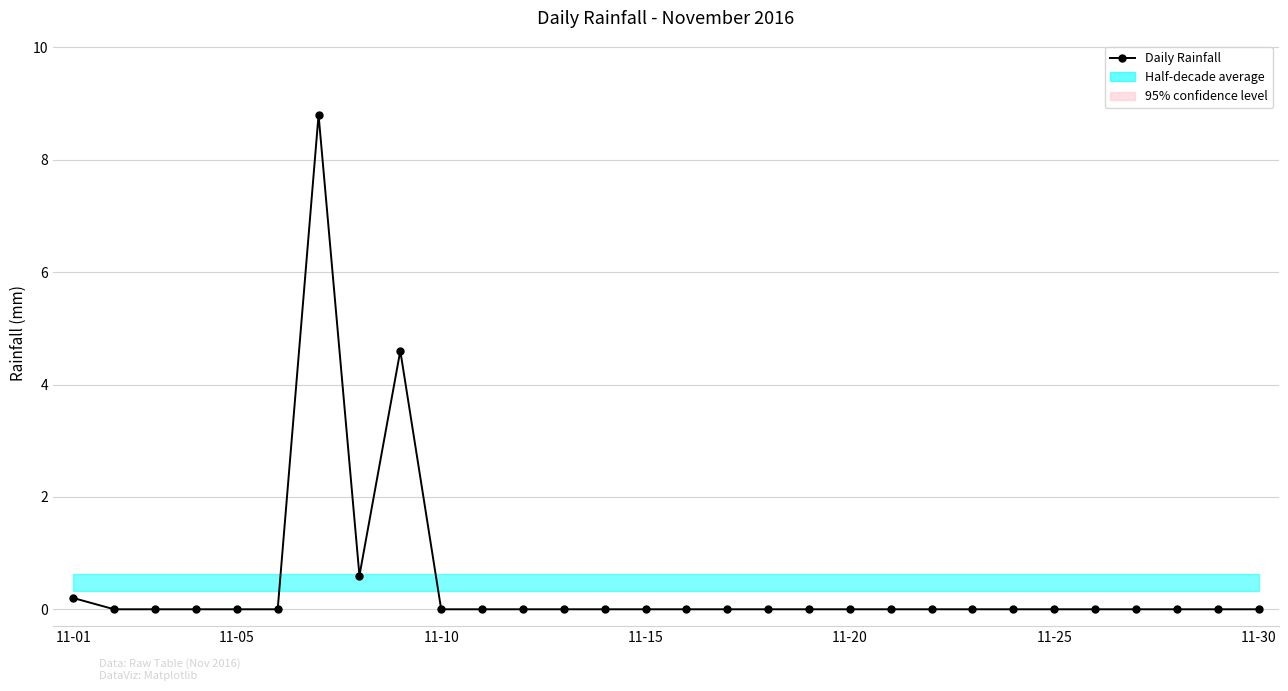

How many lines are shown in the chart?

1